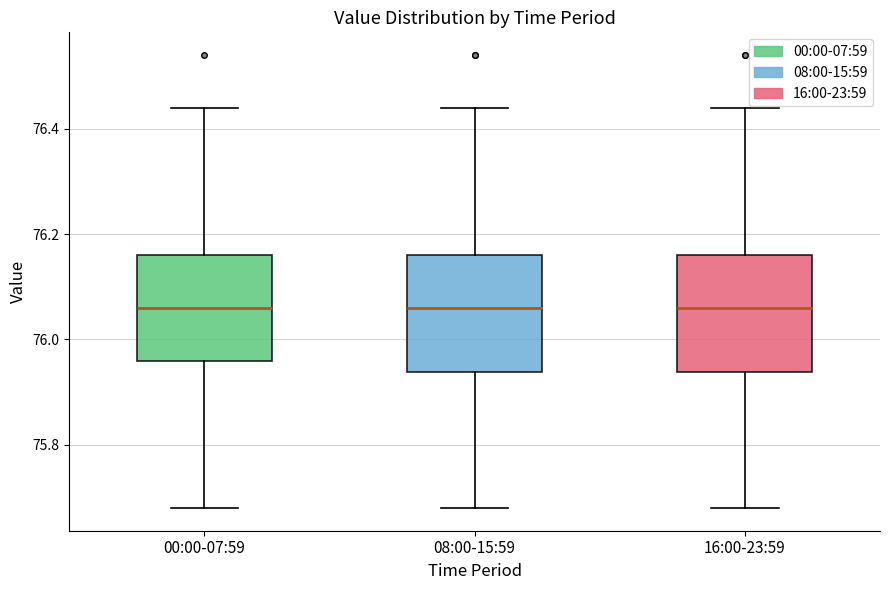

Reading left to right, transcribe this box plot: for each box, give where its median line is, the range the box spans, and where its two whiskers end, as read against the y-axis. The values are not printed on the chart, so give them approximately, as read against the axis.

00:00-07:59: median 76.06, box 75.96 to 76.16, whiskers 75.68 to 76.44
08:00-15:59: median 76.06, box 75.94 to 76.16, whiskers 75.68 to 76.44
16:00-23:59: median 76.06, box 75.94 to 76.16, whiskers 75.68 to 76.44